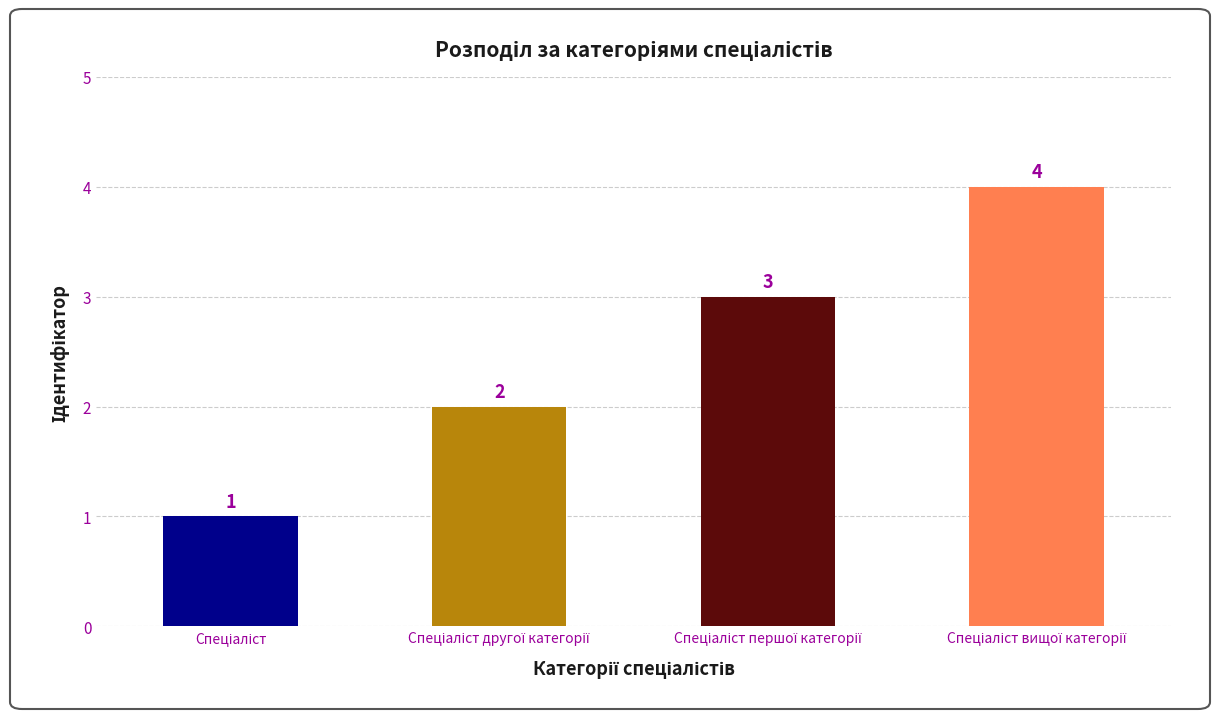

What is the value of the 4th bar from the left?

4